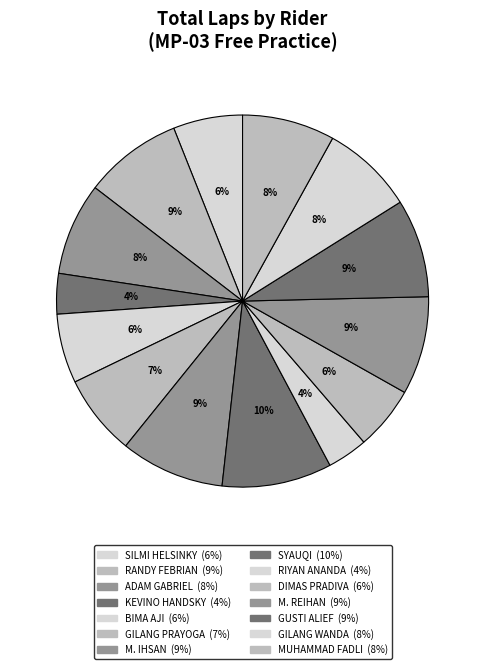

How many segments does this pie chart have?

14